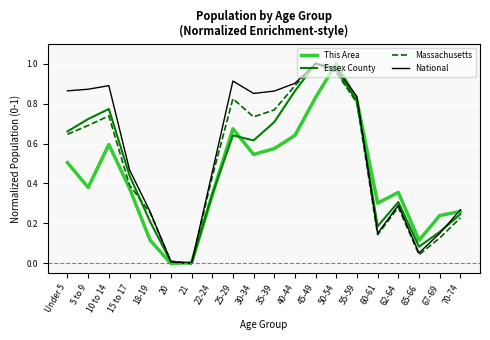

What position from the left is 35-39?

11